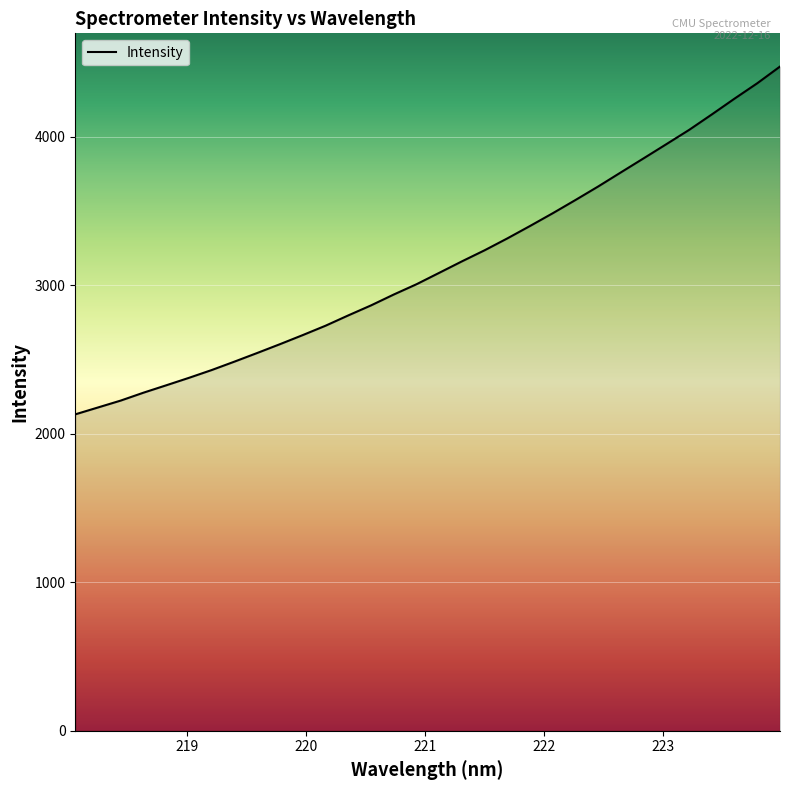

What is the difference between the maximum and minimum values?

2341.7